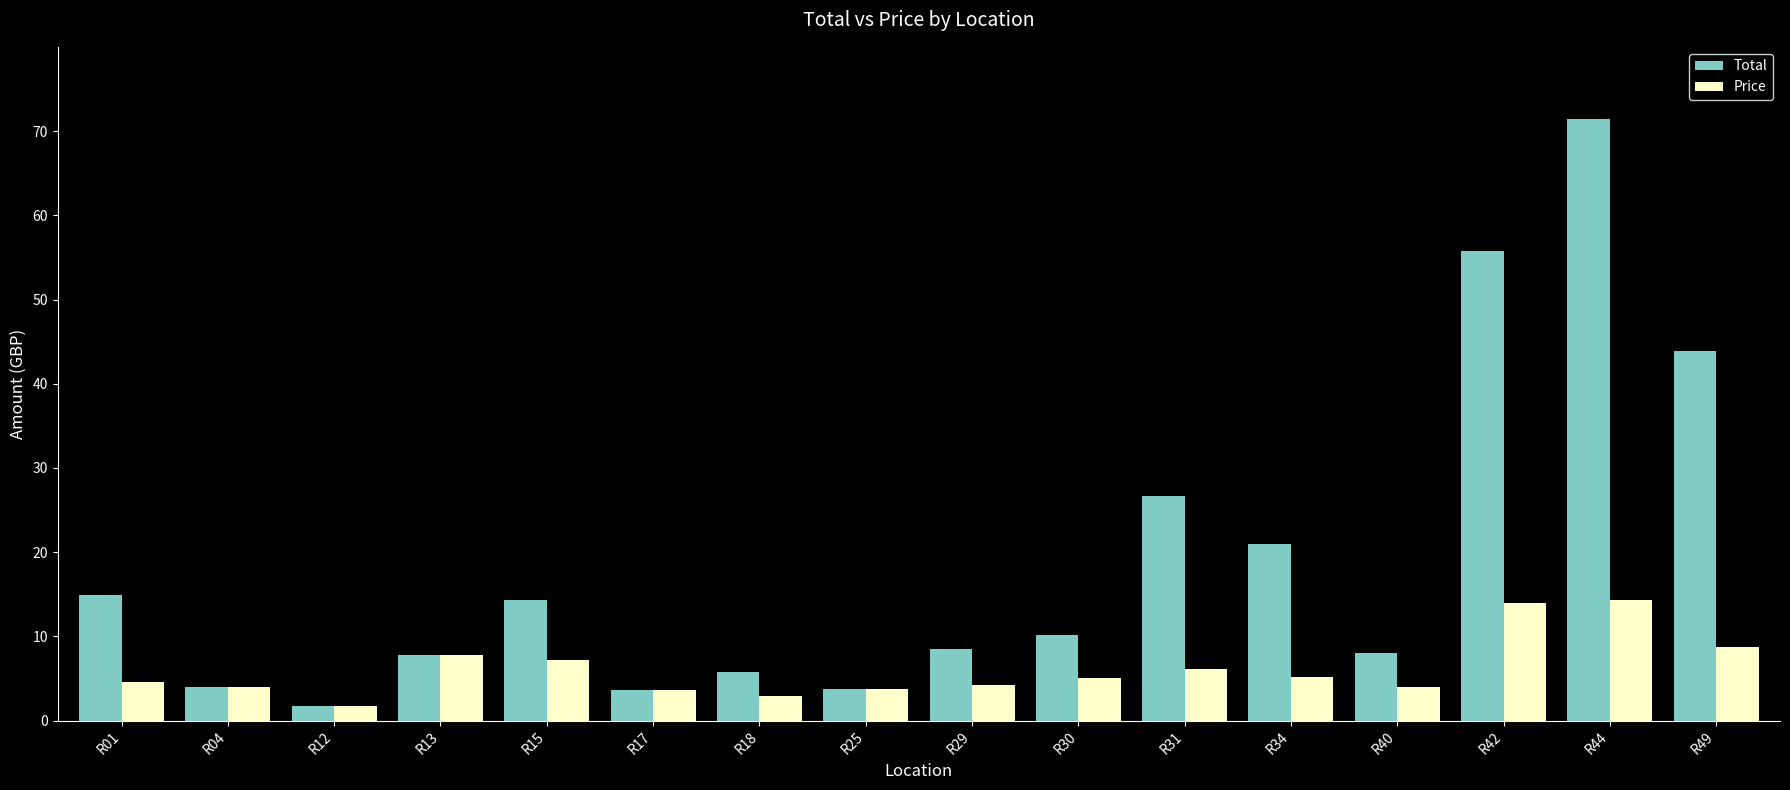

What is the sum of the Total values at R01 and R17?

18.5